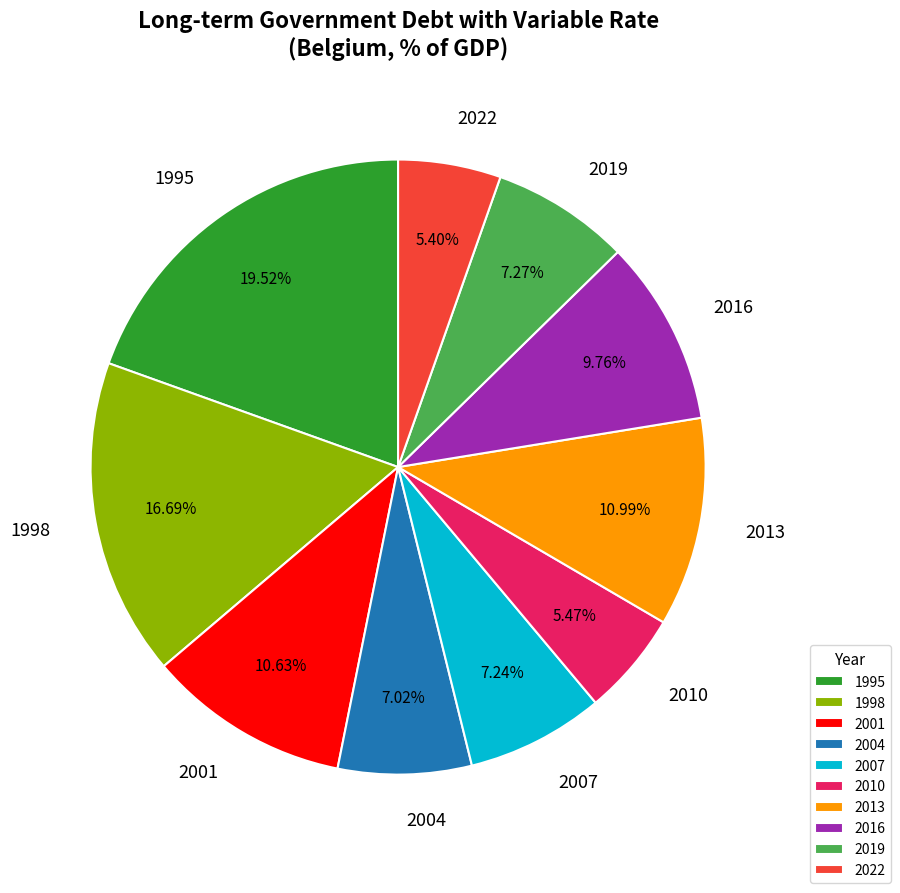

To the nearest percent, what is the average slice percentage?

10%